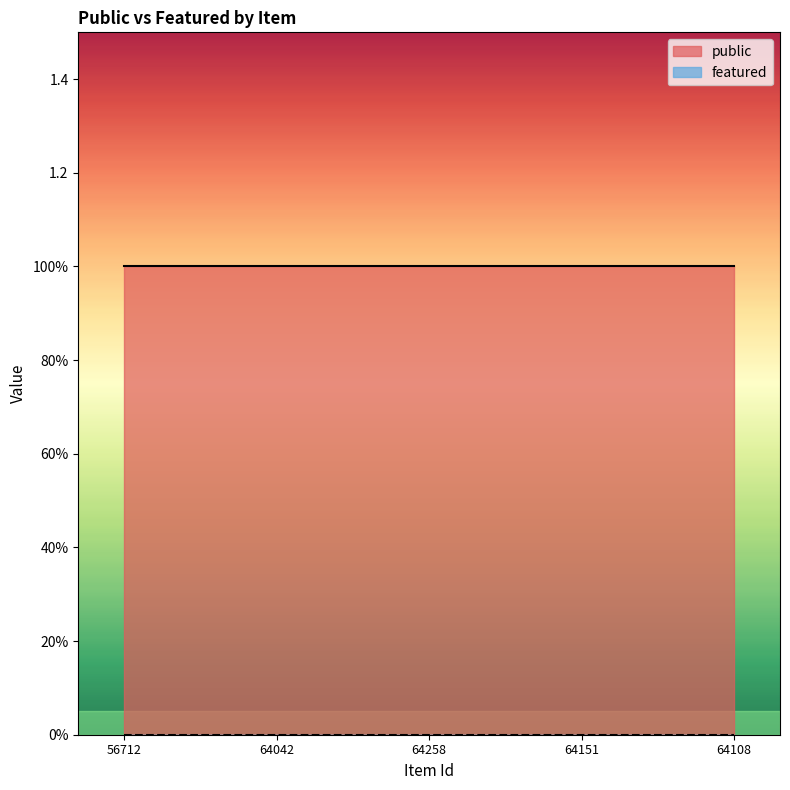

True or false: featured and public intersect in this chart.

False